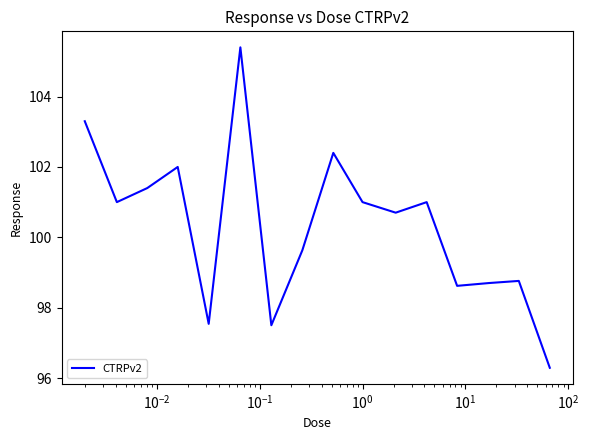

What is the sum of all values?

1605.2